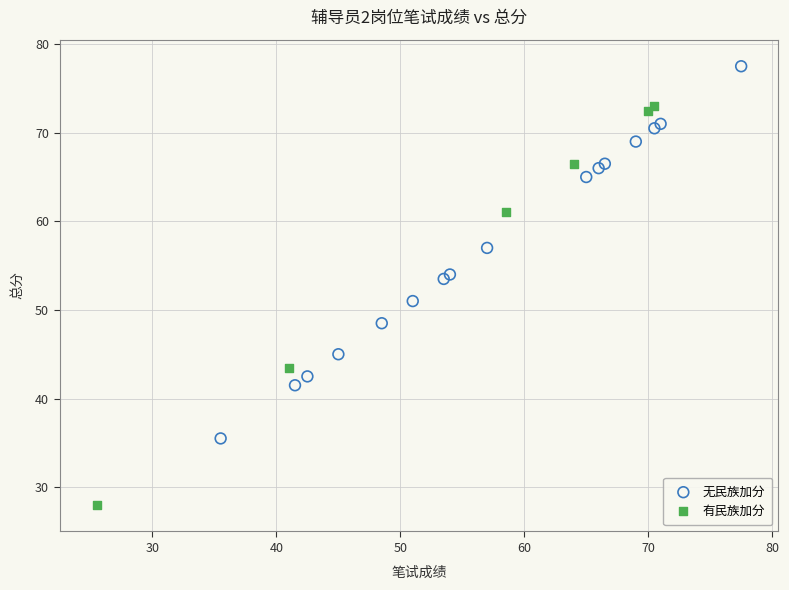

Which series reaches the minimum Y coordinate?

有民族加分